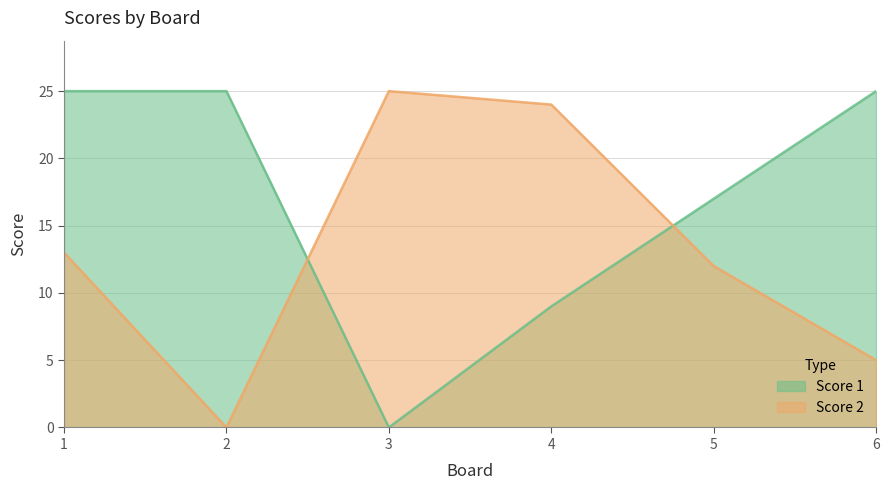

Reading left to right, extract all data points from this chart.

Score 1: 25	25	0	9	17	25
Score 2: 13	0	25	24	12	5